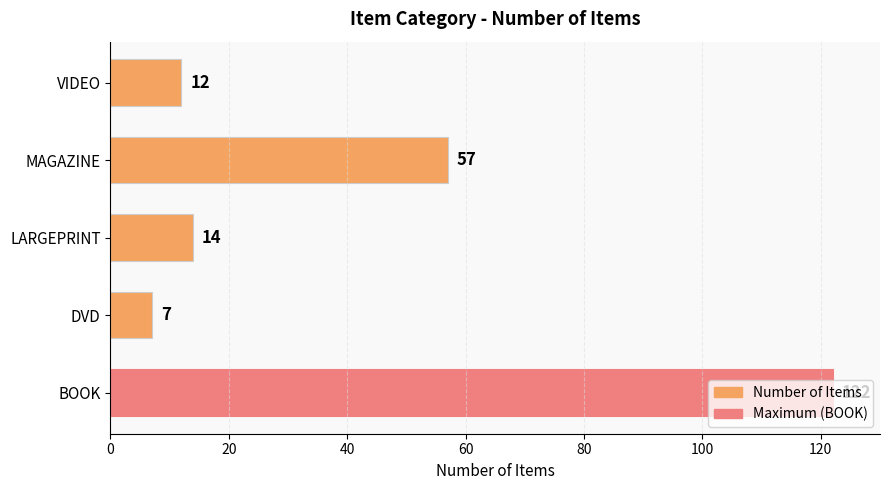

Count the number of data series in this chart.

1